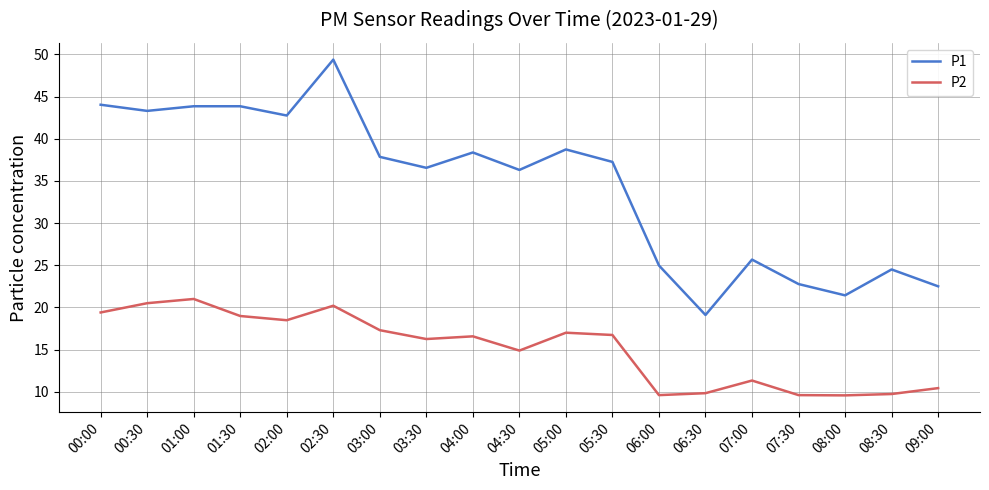

The value of P1 at 05:00 is 38.7. True or false?

True